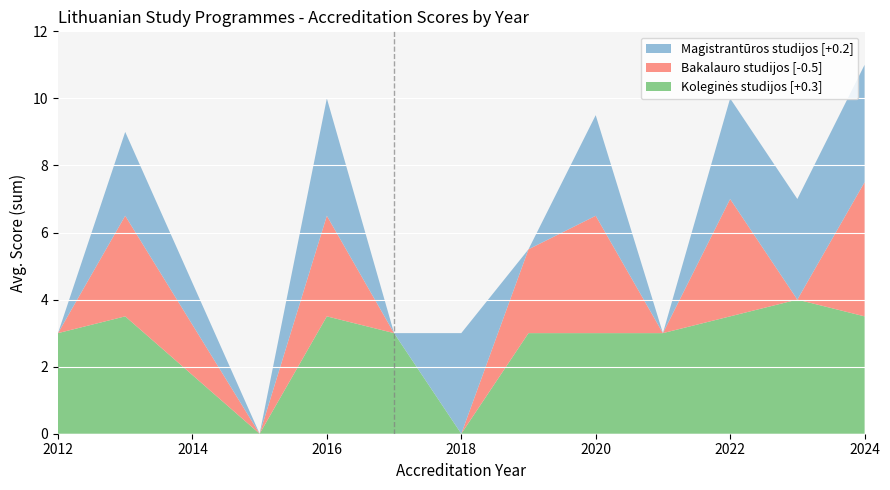

At which category is the sum across all series the highest?

2024